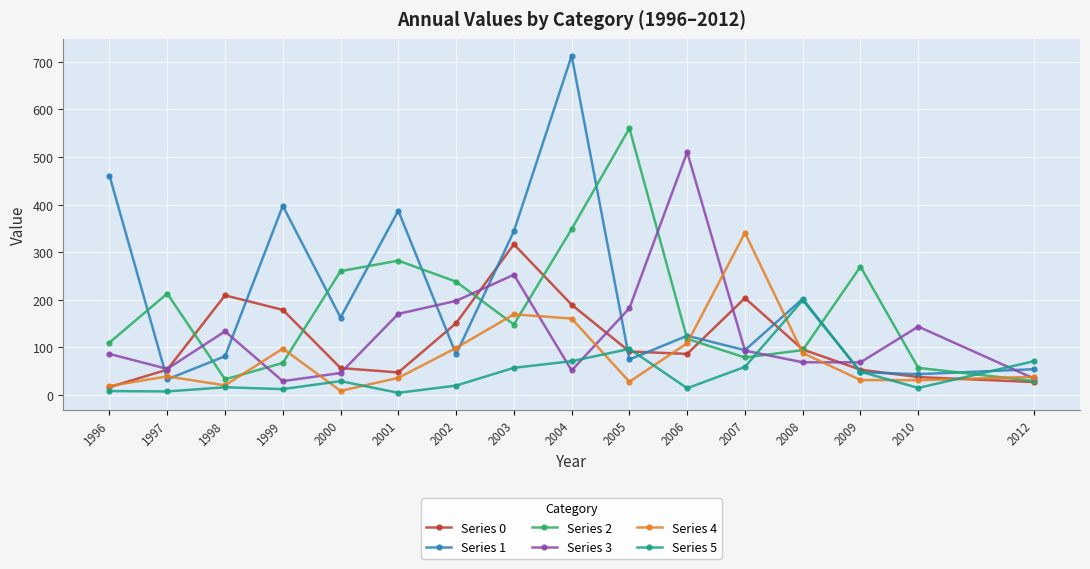

Is the value of Series 3 at 2008 greater than the value of Series 2 at 2010?

Yes